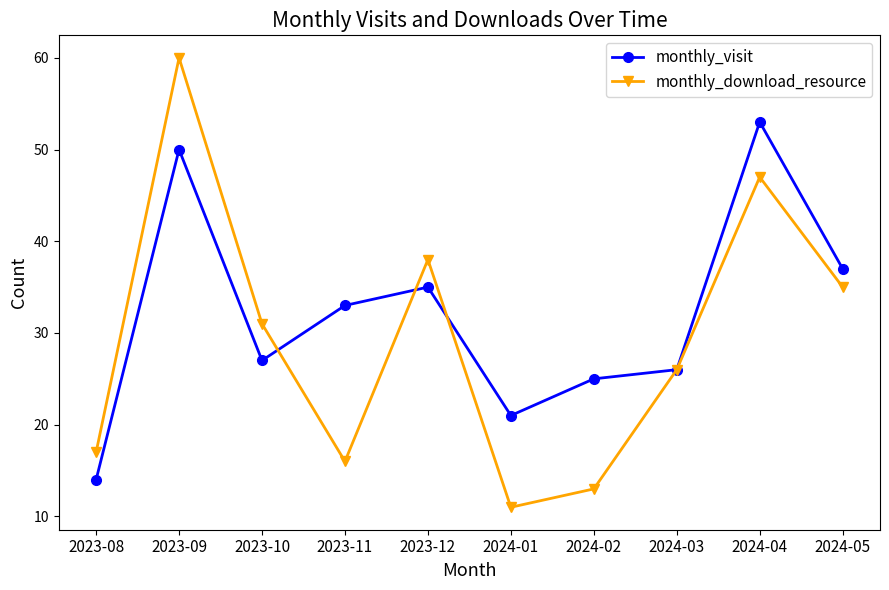

Where is the first local maximum for monthly_visit?

2023-09